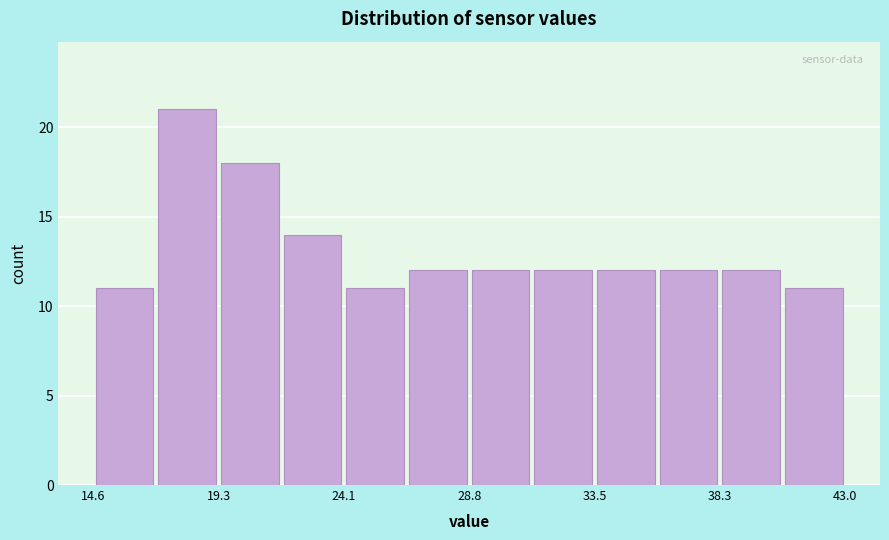

Reading left to right, transcribe this chart: for each bar, give the range it covers on the x-axis and its height. Neither the bar edges nor the heights are printed on the chart, so give them approximately, as read against the axes.

14.5 to 17.0: 11
17.0 to 19.5: 21
19.5 to 21.5: 18
21.5 to 24.0: 14
24.0 to 26.5: 11
26.5 to 29.0: 12
29.0 to 31.0: 12
31.0 to 33.5: 12
33.5 to 36.0: 12
36.0 to 38.5: 12
38.5 to 40.5: 12
40.5 to 43.0: 11